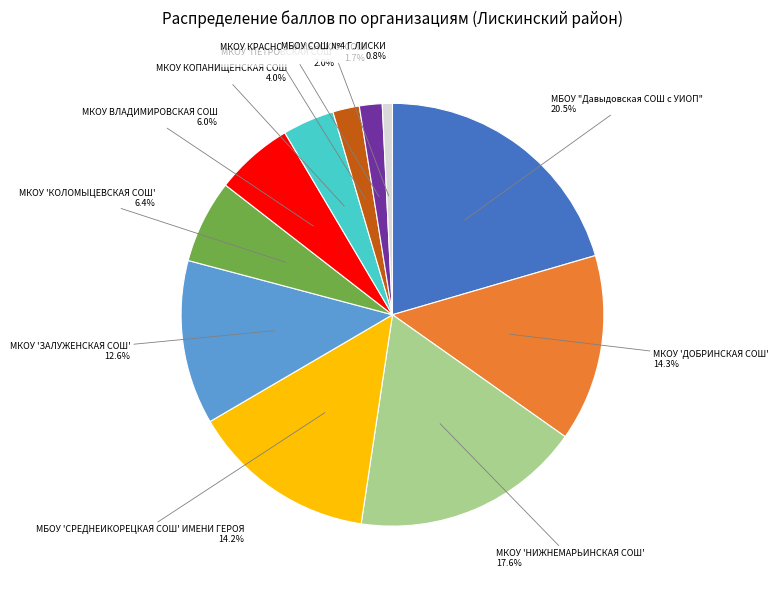

Is there any slice that represents more than half of the pie?

No